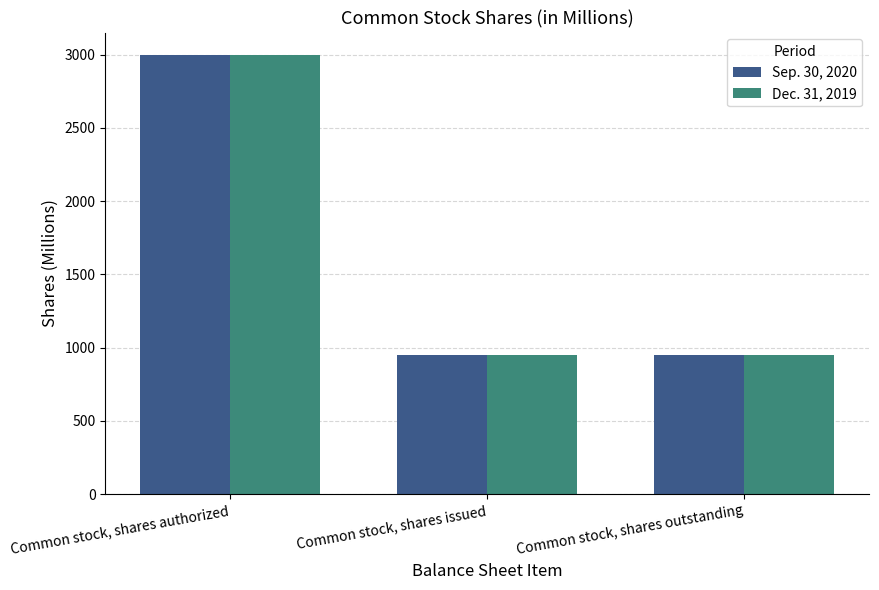

What is the difference between the maximum and minimum values in the Sep. 30, 2020 series?

2051